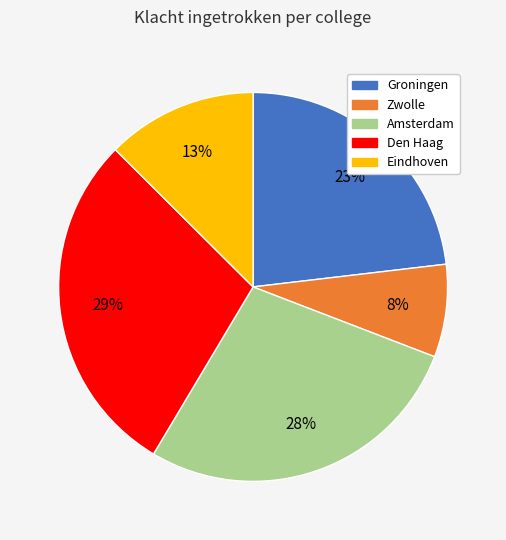

Rank the categories by value from highest to lowest.

Den Haag, Amsterdam, Groningen, Eindhoven, Zwolle